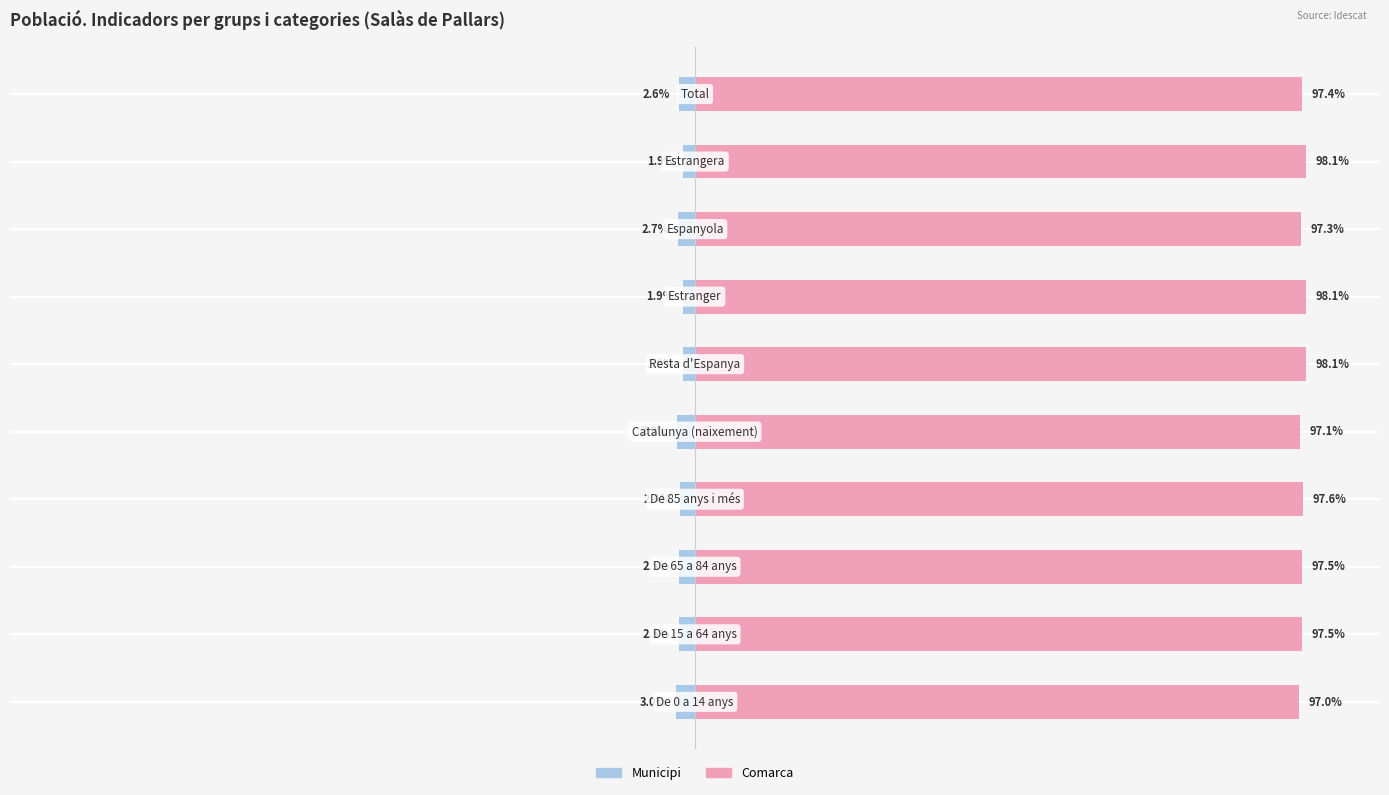

How many bars are there in each group?

2